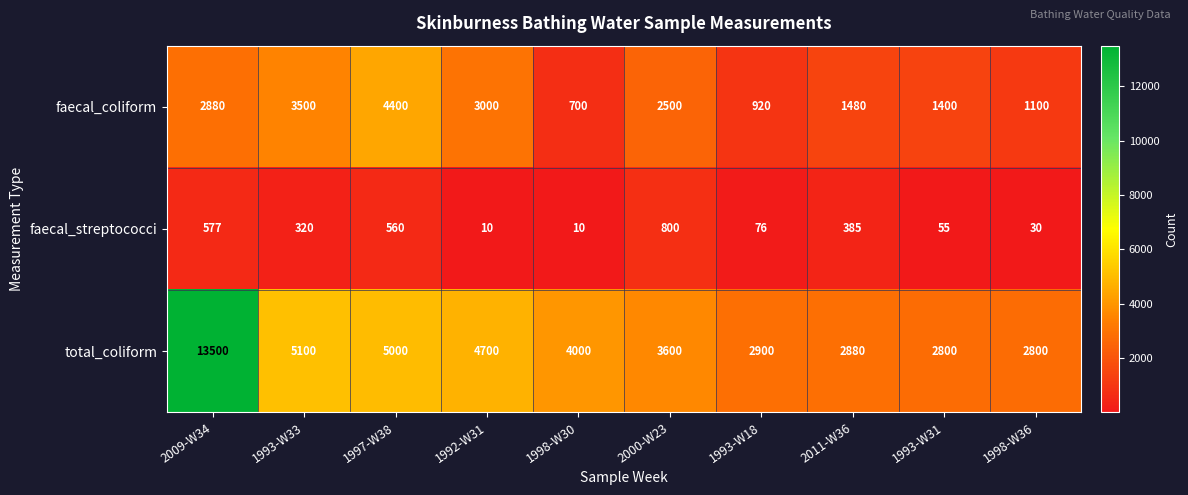

At which label does total_coliform reach its peak?

2009-W34